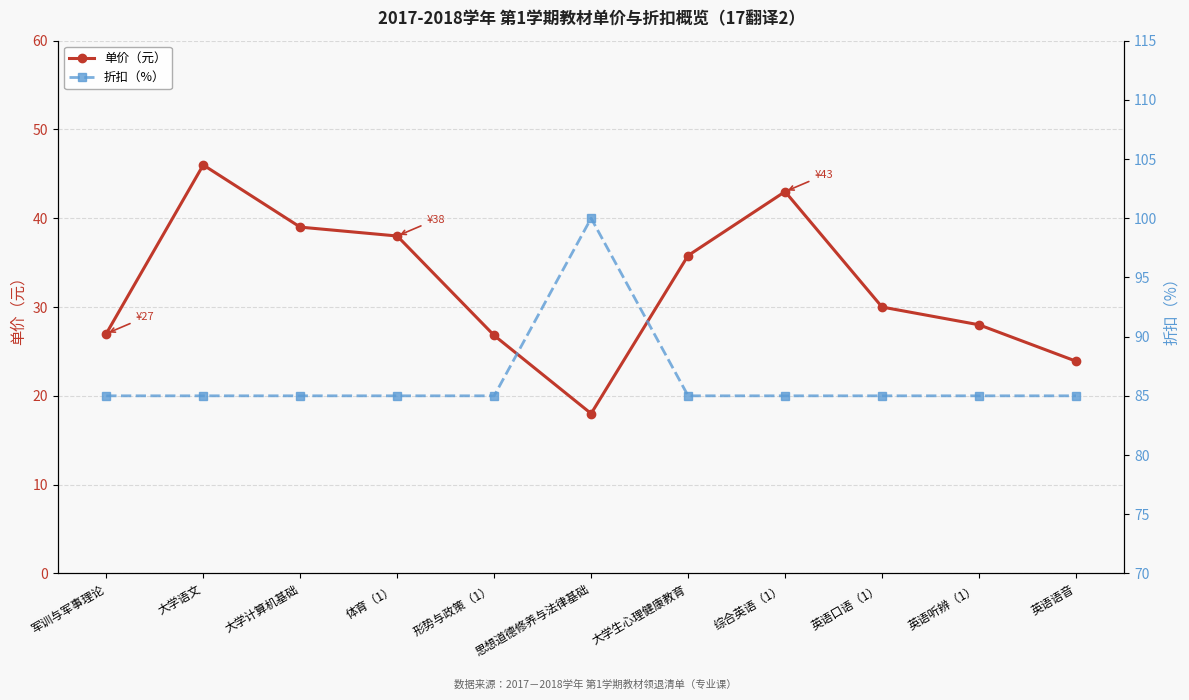

Is it true that 折扣（%） equals 85.0 at 体育（1）?

True